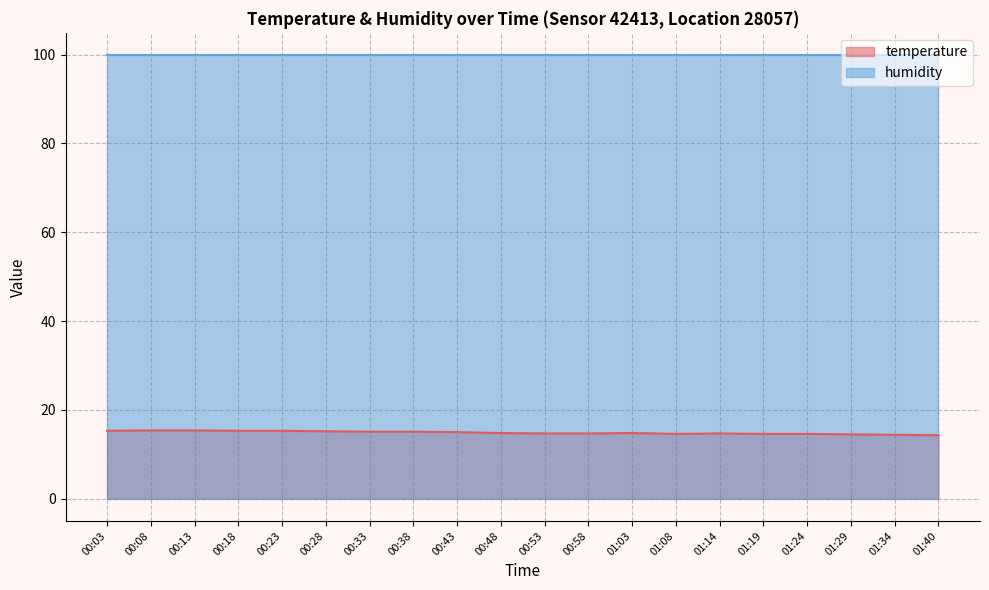

How many series are shown in this chart?

2